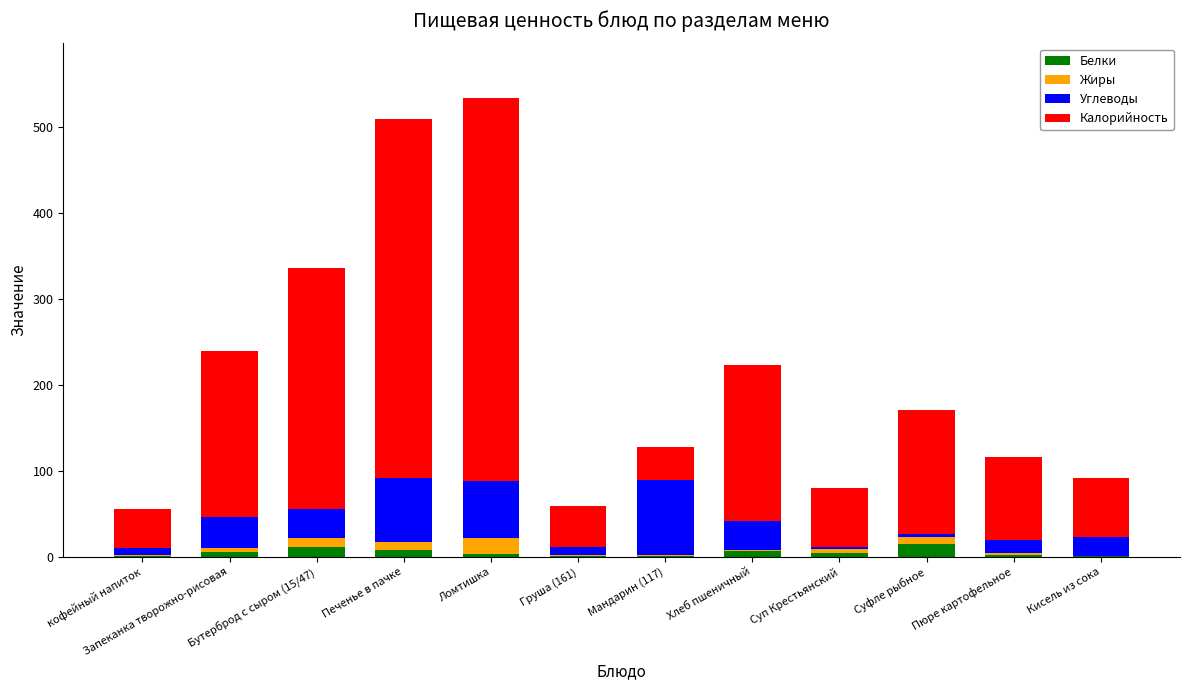

What is the highest value of the Белки series?

15